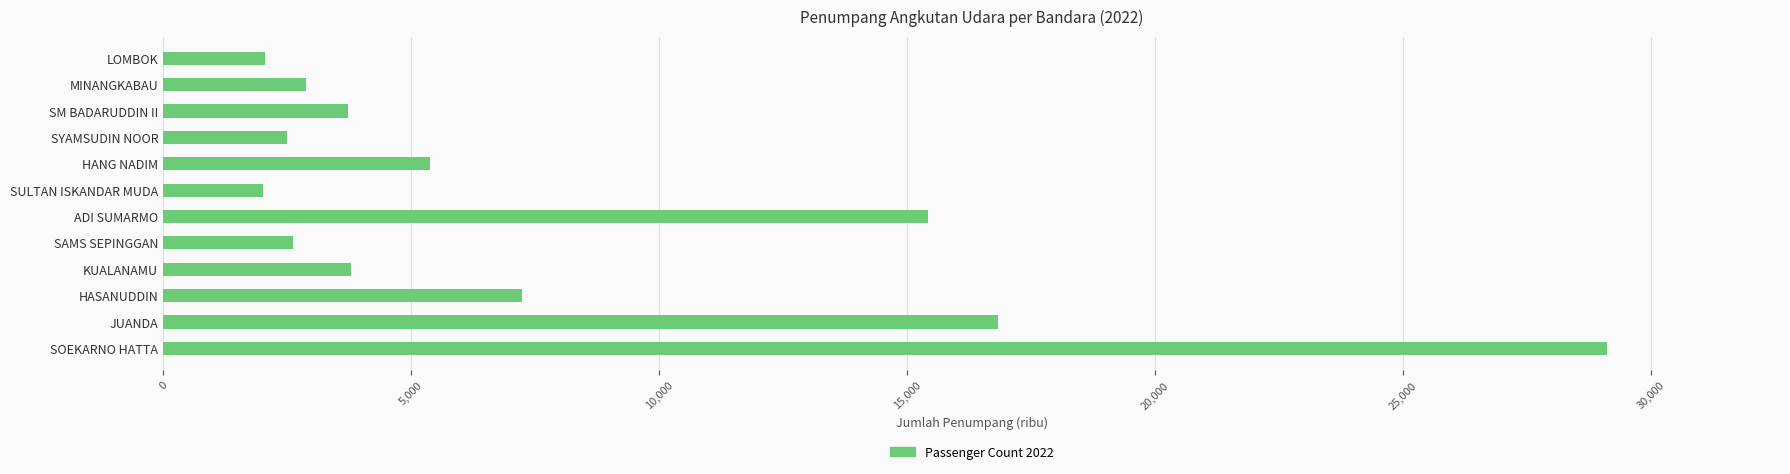

True or false: the data shows 3798 at KUALANAMU.

True